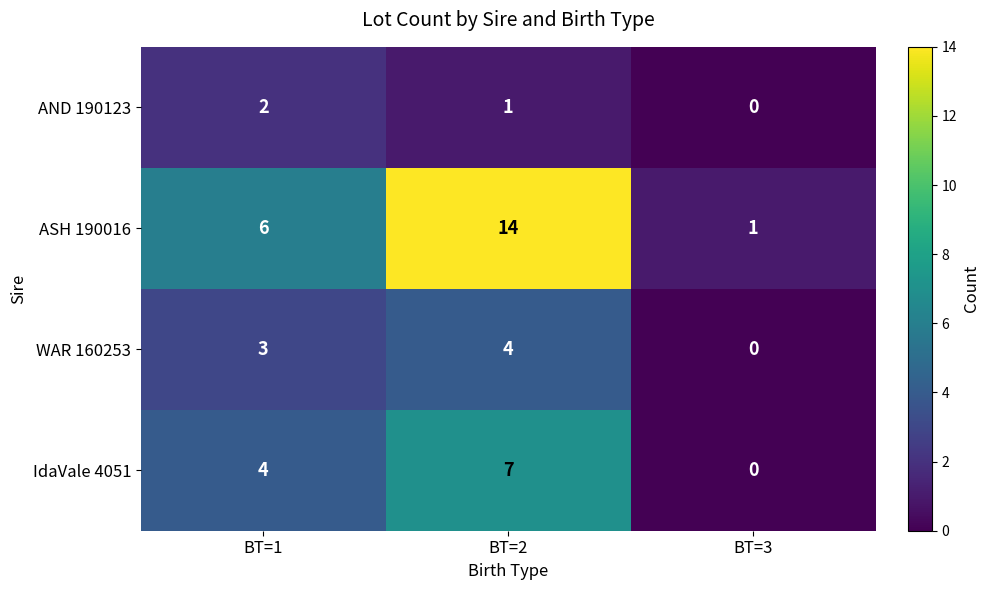

Count the WAR 160253 values in the range 0 to 4.

3